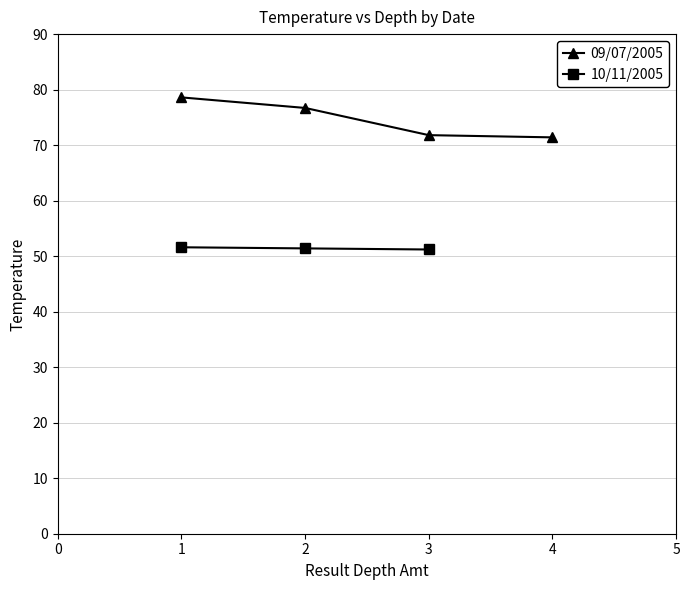

What is the value of the 10/11/2005 point at the 2nd from the left?

51.4